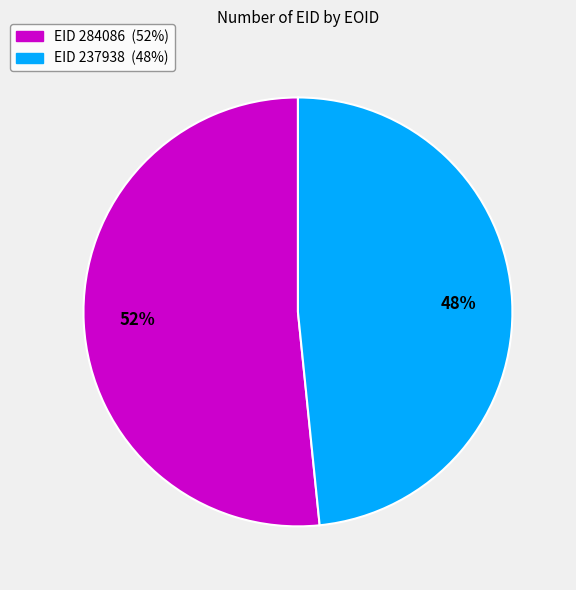

To the nearest percent, what is the average slice percentage?

50%